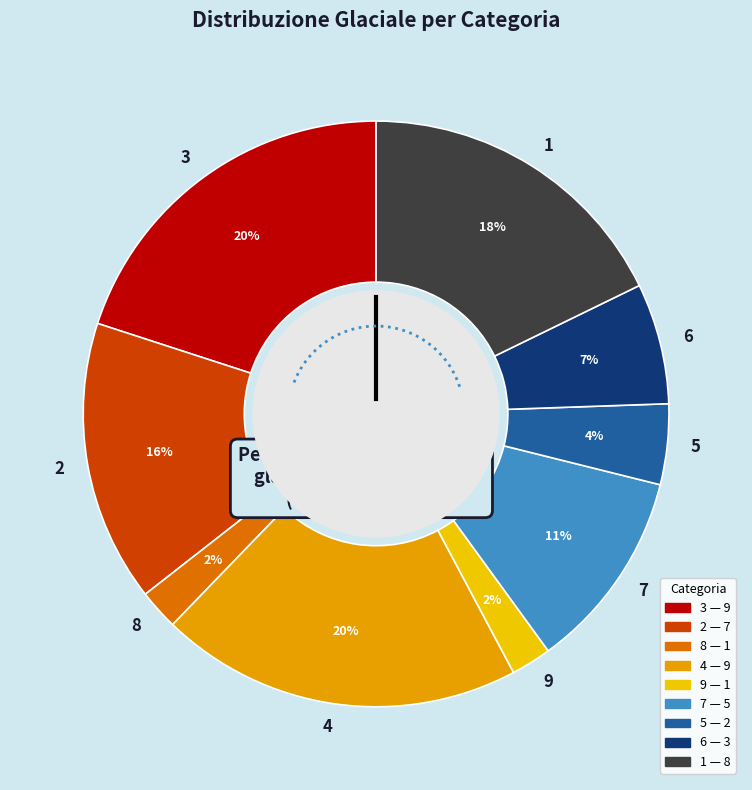

Which has a higher value, 9 or 4?

4